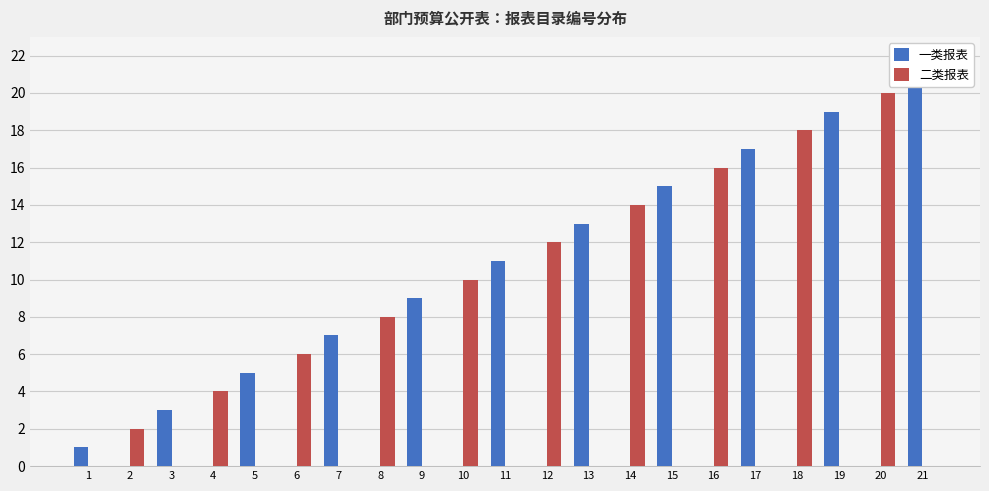

Is the value of 二类报表 at 18 greater than the value of 一类报表 at 18?

Yes